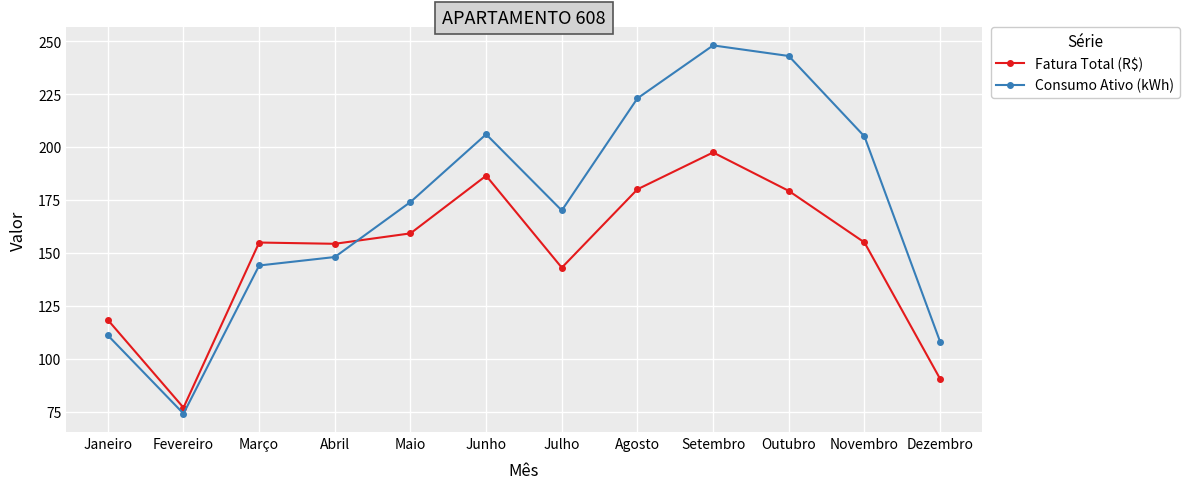

What is the average value of the Fatura Total (R$) series?

149.6